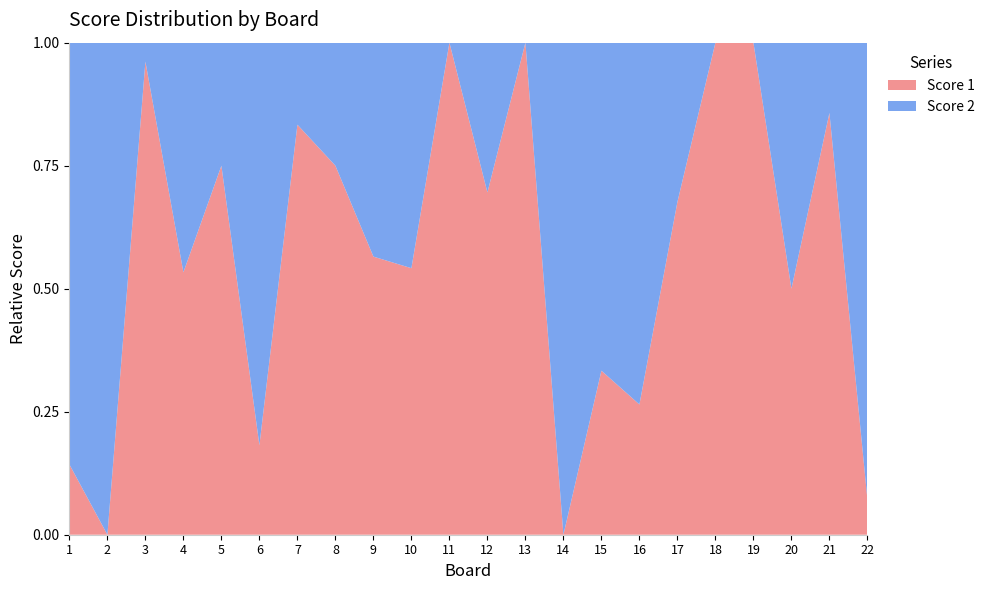

Reading left to right, list all the values displayed in this chart.

Score 1: 1=4	2=0	3=25	4=24	5=24	6=4	7=25	8=21	9=13	10=13	11=19	12=16	13=25	14=0	15=12	16=9	17=23	18=25	19=24	20=9	21=24	22=1
Score 2: 1=24	2=25	3=1	4=21	5=8	6=18	7=5	8=7	9=10	10=11	11=0	12=7	13=0	14=25	15=24	16=25	17=11	18=0	19=0	20=9	21=4	22=13